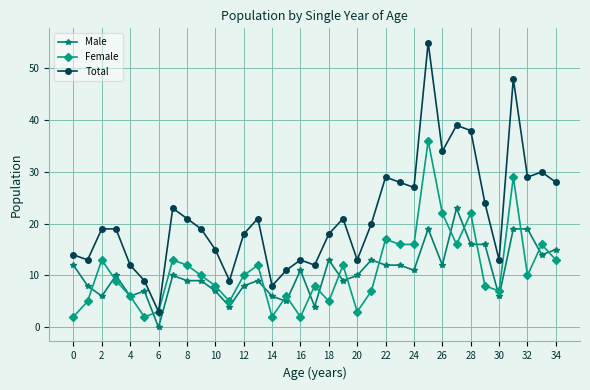

Reading left to right, transcribe all the data shown in this chart.

Male: 12	8	6	10	6	7	0	10	9	9	7	4	8	9	6	5	11	4	13	9	10	13	12	12	11	19	12	23	16	16	6	19	19	14	15
Female: 2	5	13	9	6	2	3	13	12	10	8	5	10	12	2	6	2	8	5	12	3	7	17	16	16	36	22	16	22	8	7	29	10	16	13
Total: 14	13	19	19	12	9	3	23	21	19	15	9	18	21	8	11	13	12	18	21	13	20	29	28	27	55	34	39	38	24	13	48	29	30	28